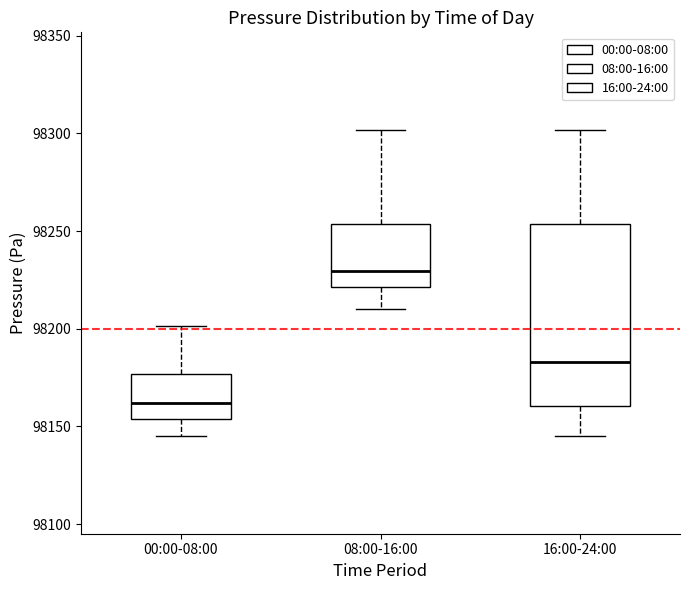

Which box has the highest median line?

08:00-16:00